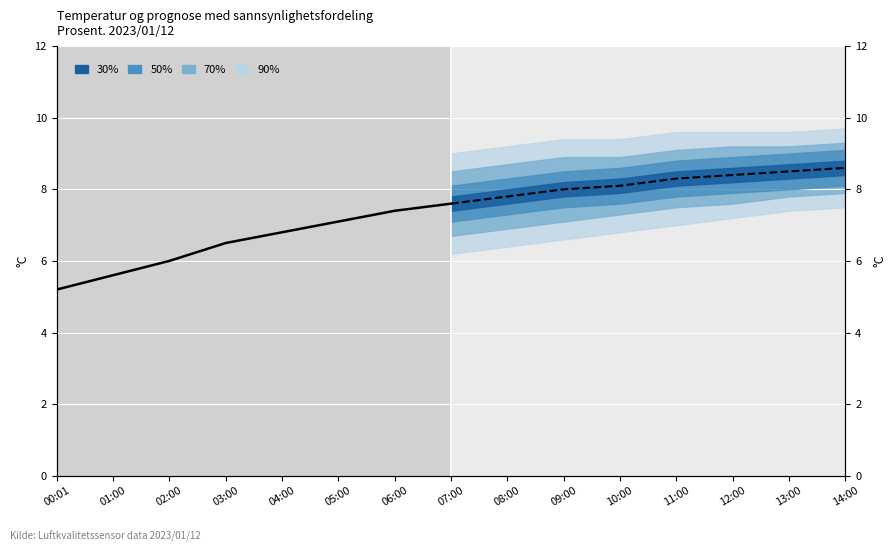

Approximately how many times larger is the value at 00:01 compared to 05:00?

0.7